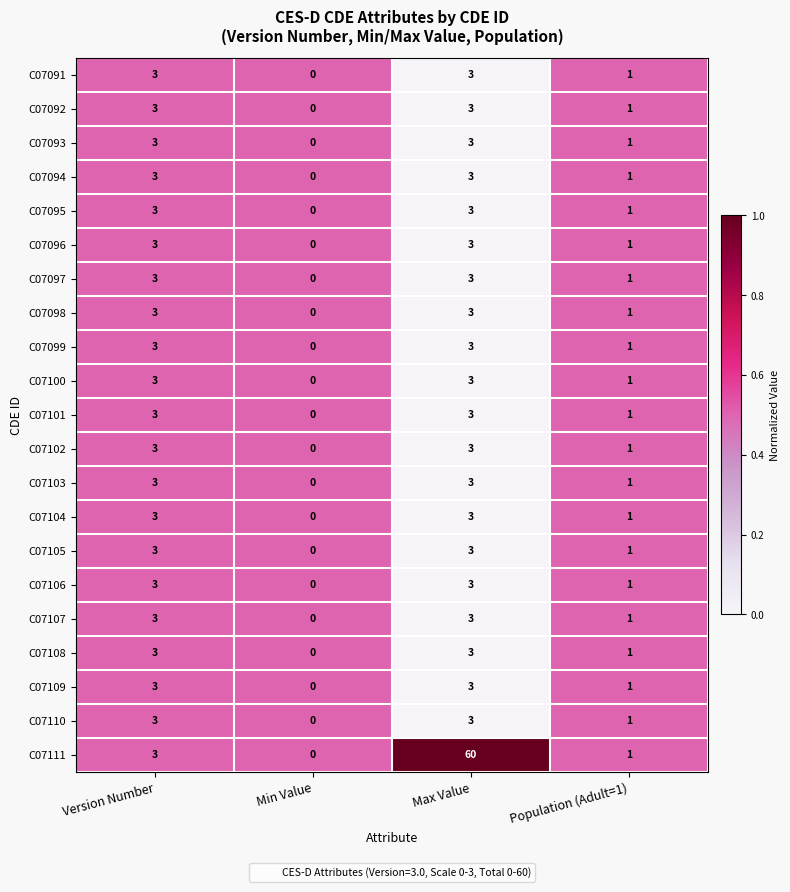

At which label is C07102 closest to 1?

Population (Adult=1)